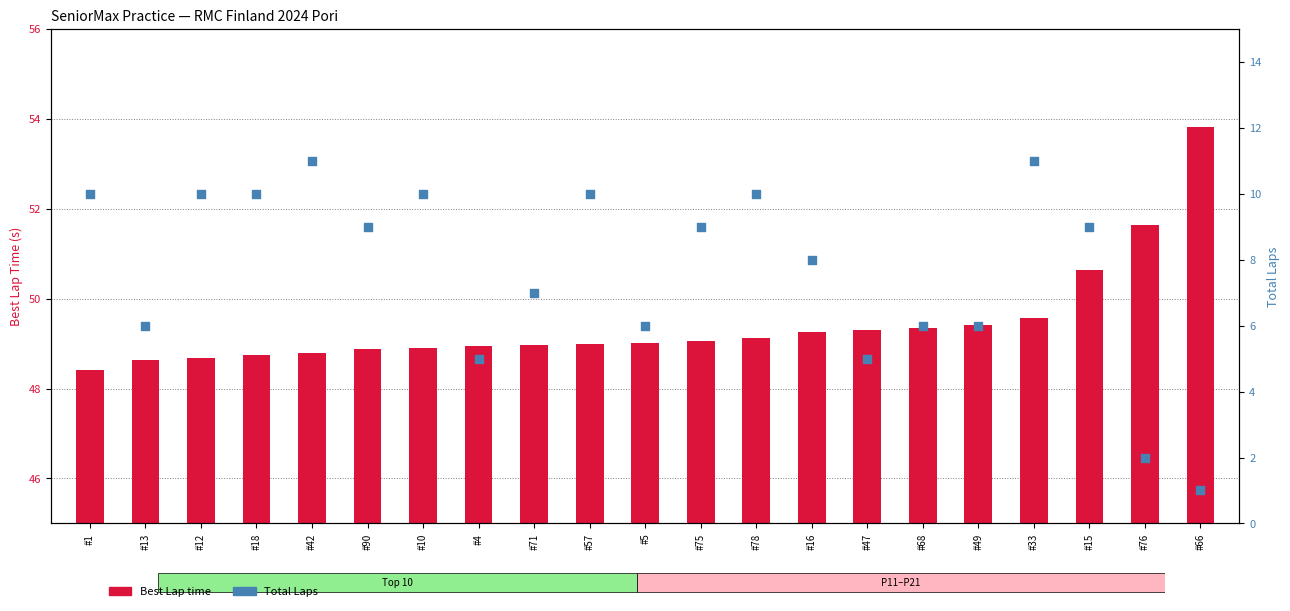

Is the value of Total Laps at #90 greater than the value of Best Lap time at #10?

No